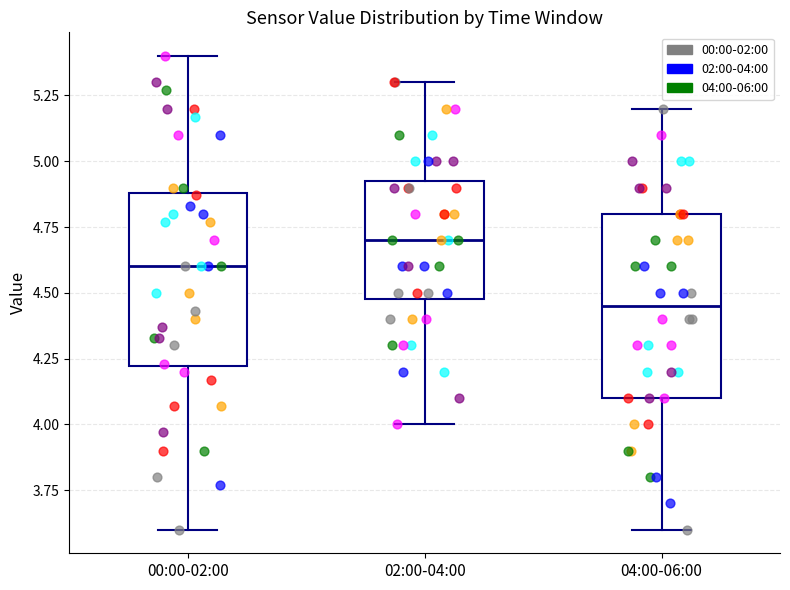

Which box's median line is the lowest?

04:00-06:00